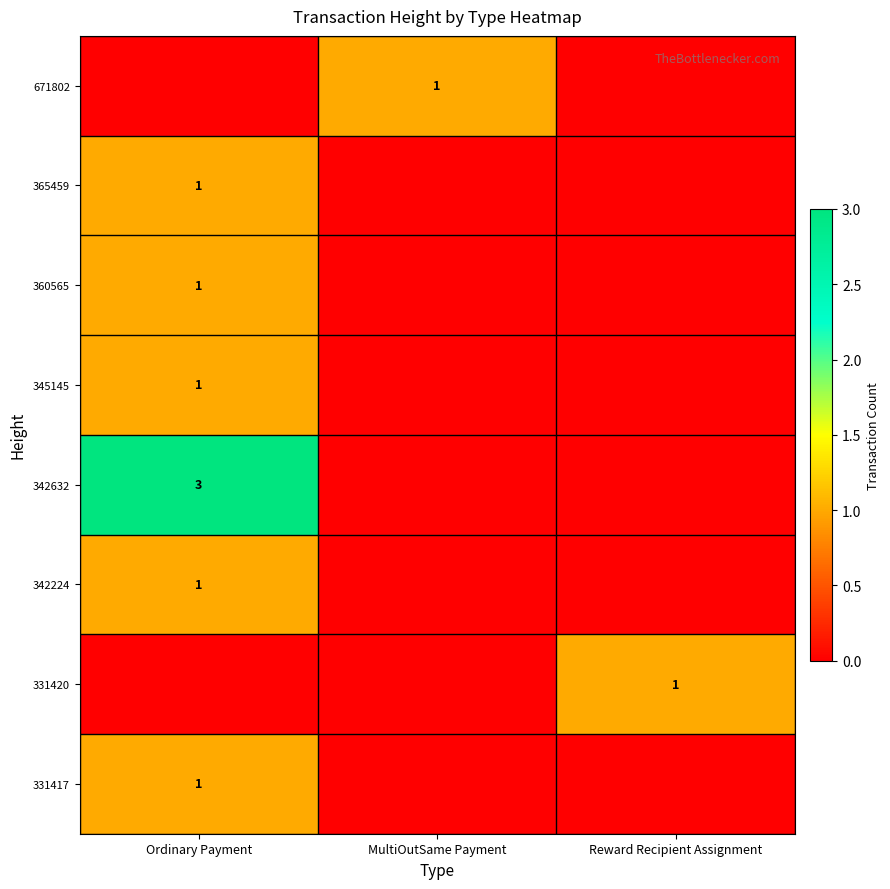

The 342632 series shows 5 at Ordinary Payment. True or false?

False